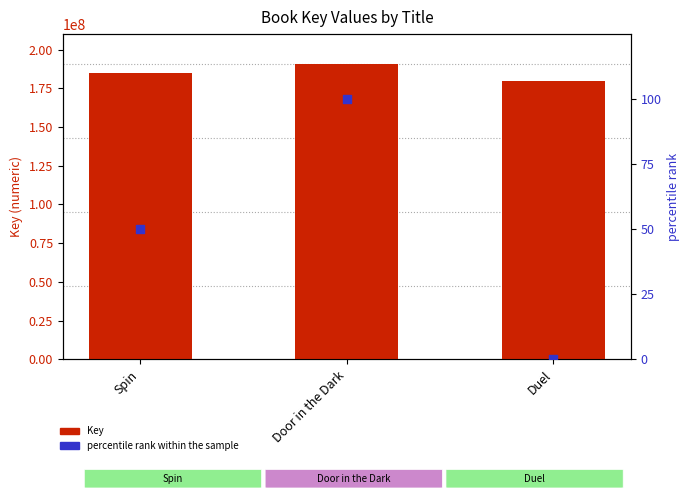

At which category is the sum across all series the highest?

Door in the Dark